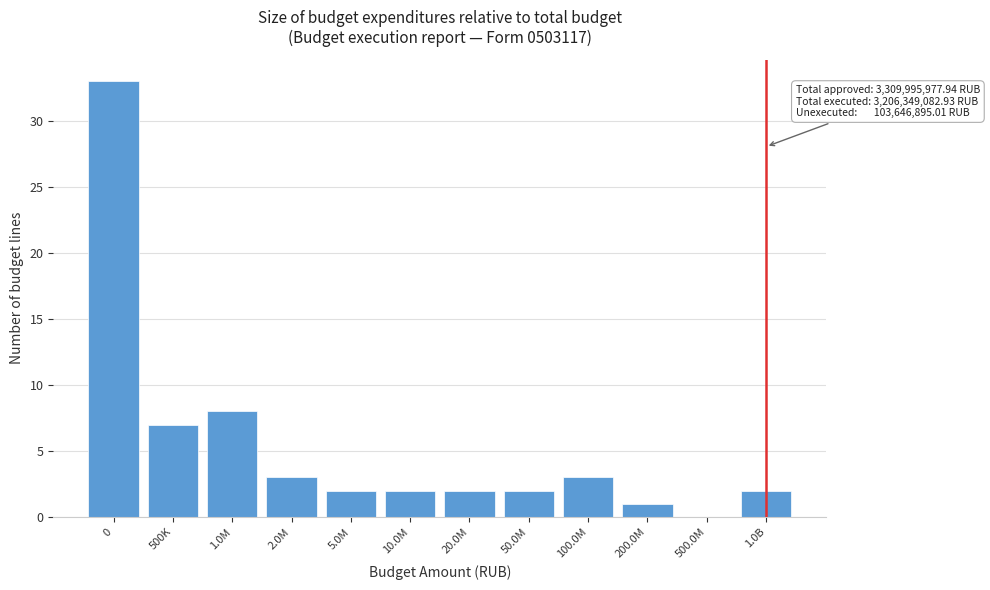

Reading left to right, transcribe all the data shown in this chart.

0=33	500K=7	1.0M=8	2.0M=3	5.0M=2	10.0M=2	20.0M=2	50.0M=2	100.0M=3	200.0M=1	500.0M=0	1.0B=2